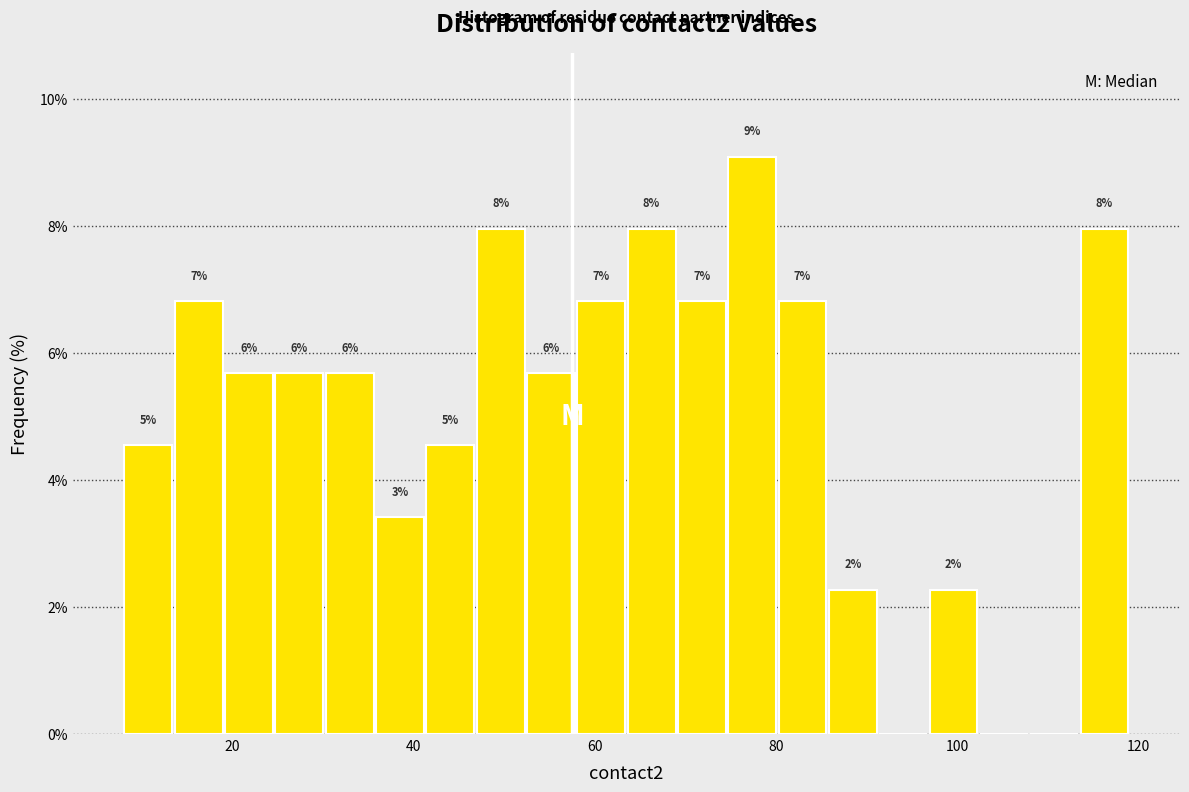

Read against the x-axis, roughly where is the centre of the tallest bar?

78